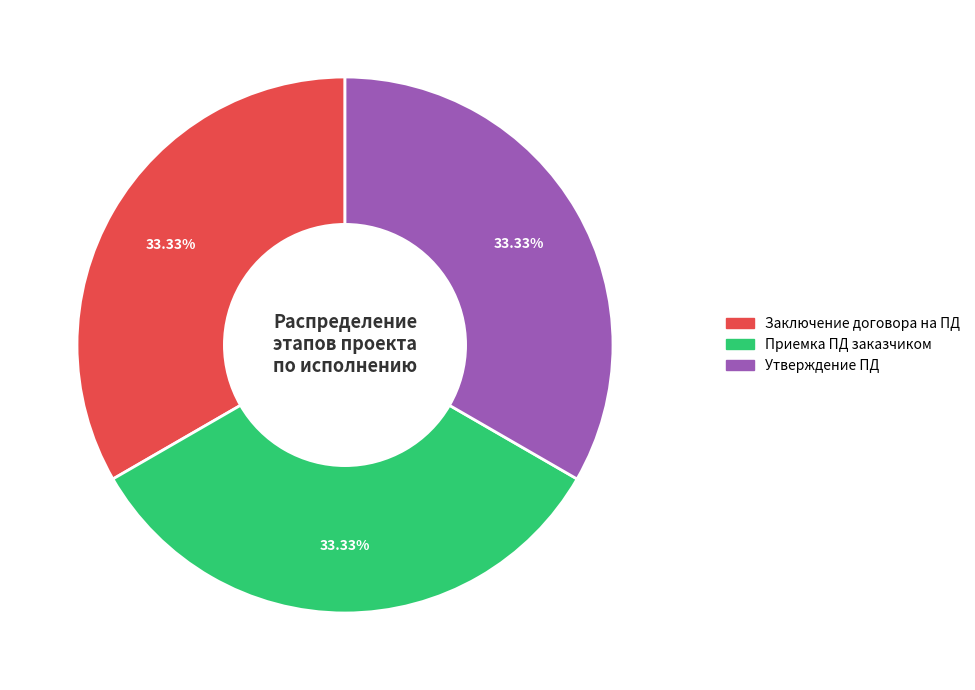

Is there any slice that represents more than half of the pie?

No